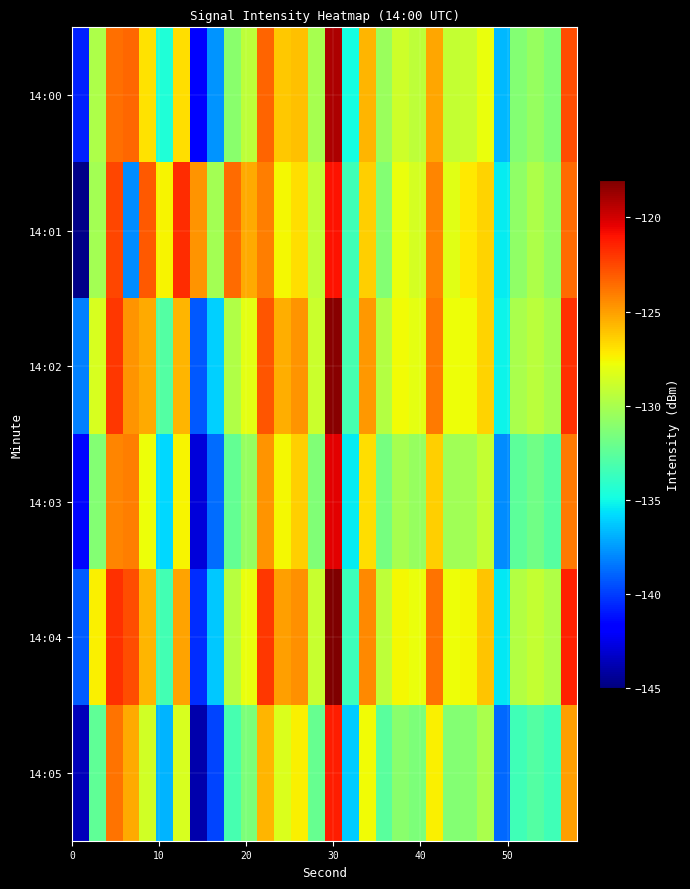

Which series has the widest spread of values?

14:01